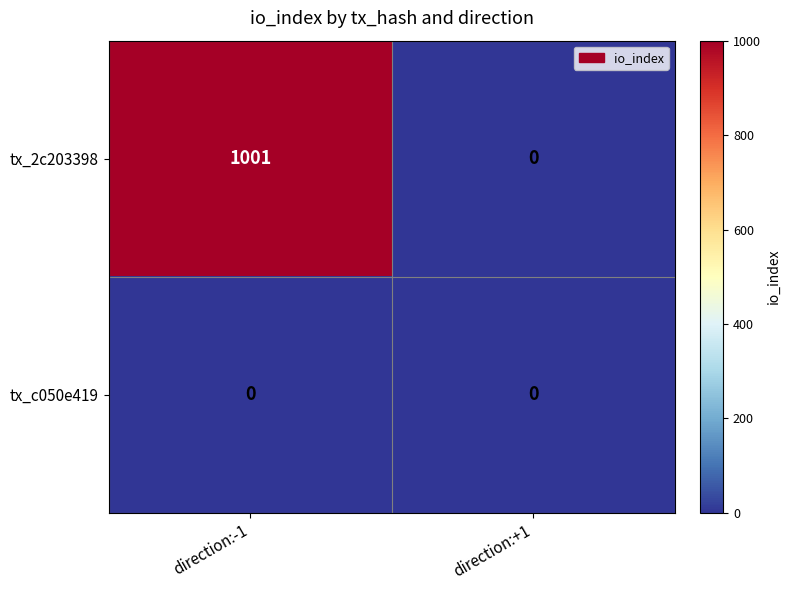

True or false: tx_2c203398 has a value of 1001 at direction:-1.

True